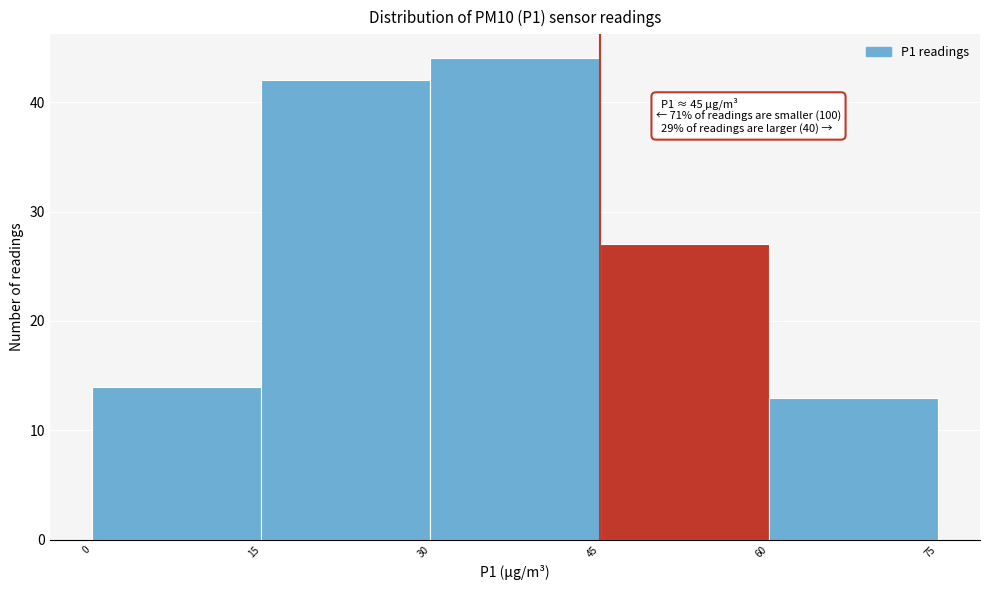

Which range on the x-axis has the tallest bar?

30 to 45